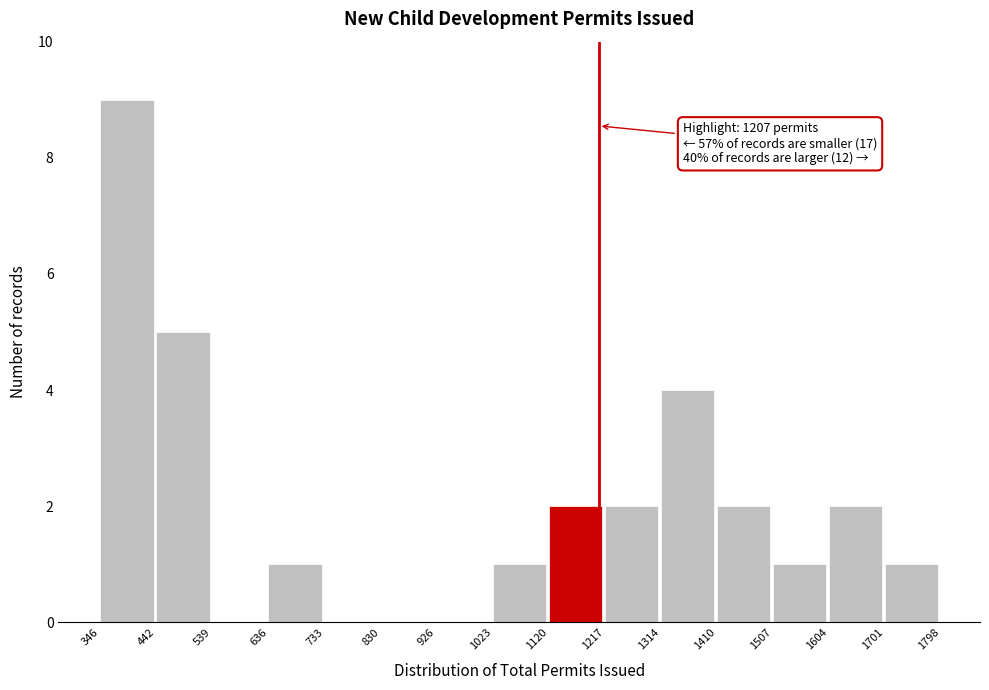

Which range on the x-axis has the tallest bar?

346 to 442